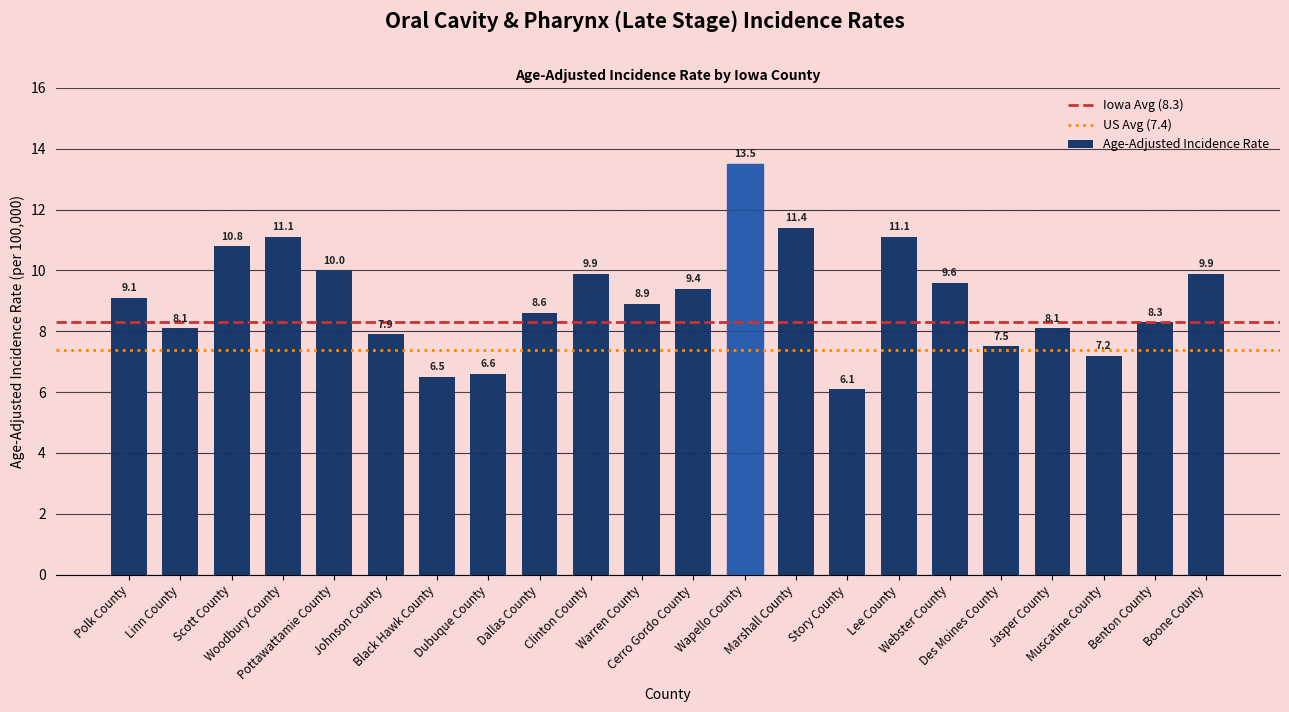

What is the value of the 10th bar from the left?

9.9